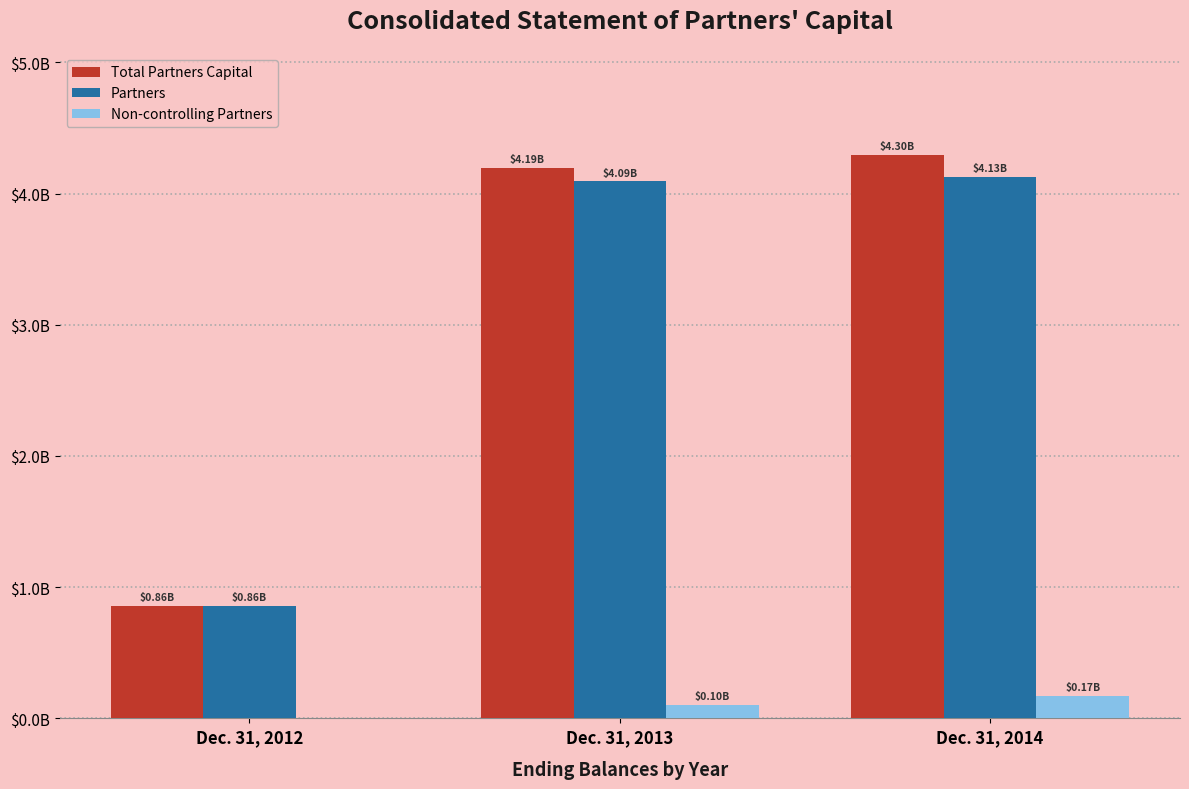

Does the chart contain stacked bars?

No